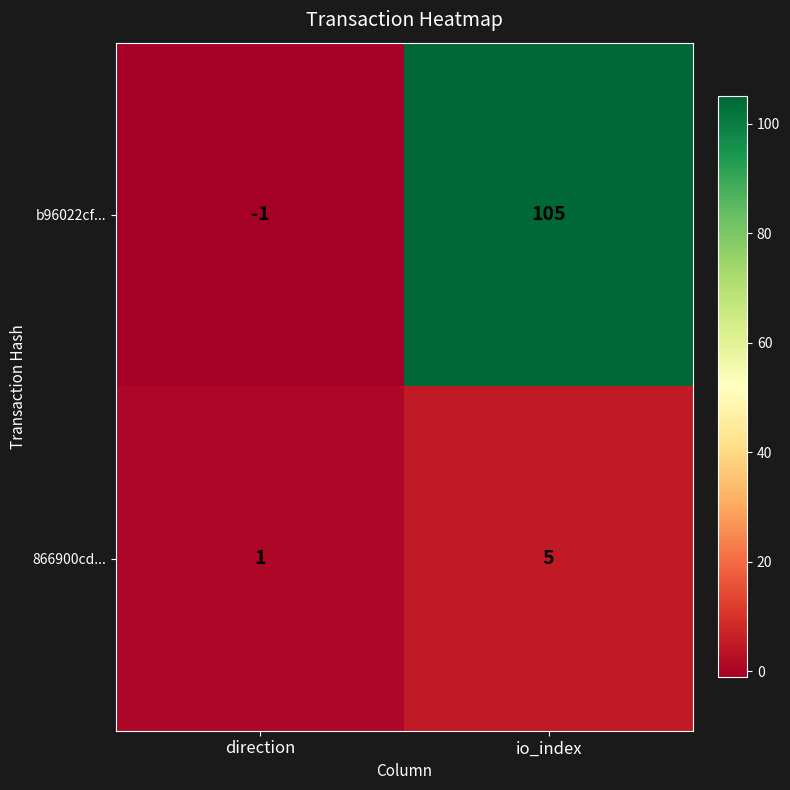

List the series in order of their overall mean, highest first.

b96022cf..., 866900cd...